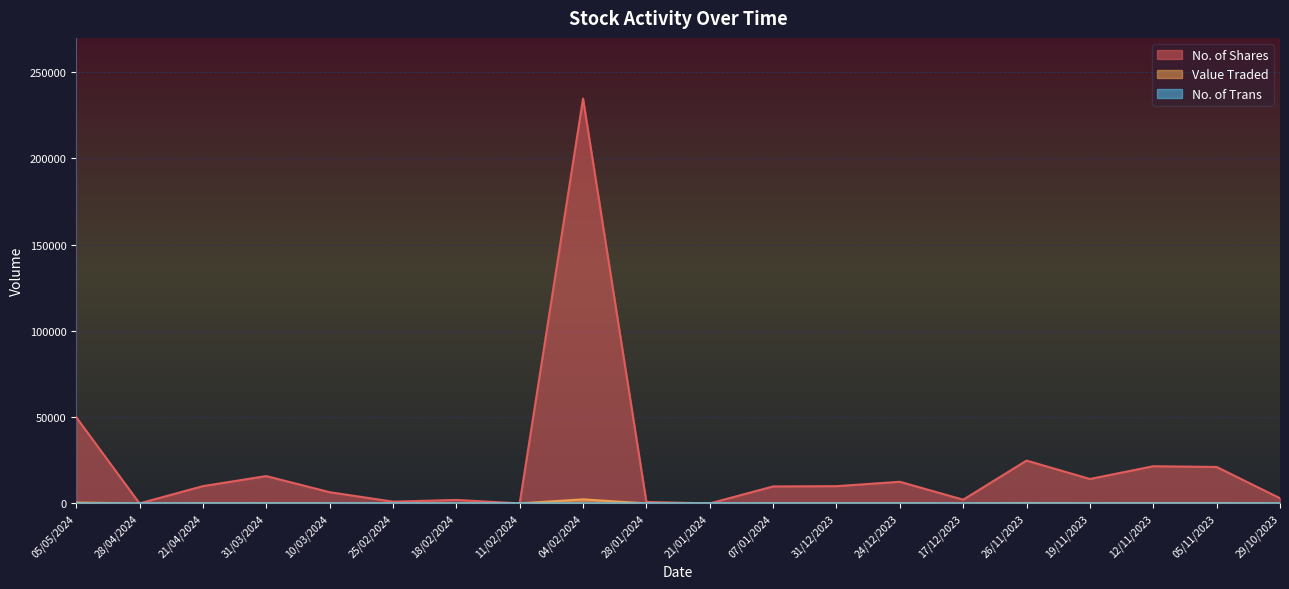

What is the sum of the No. of Trans values at 12/11/2023 and 28/01/2024?

19